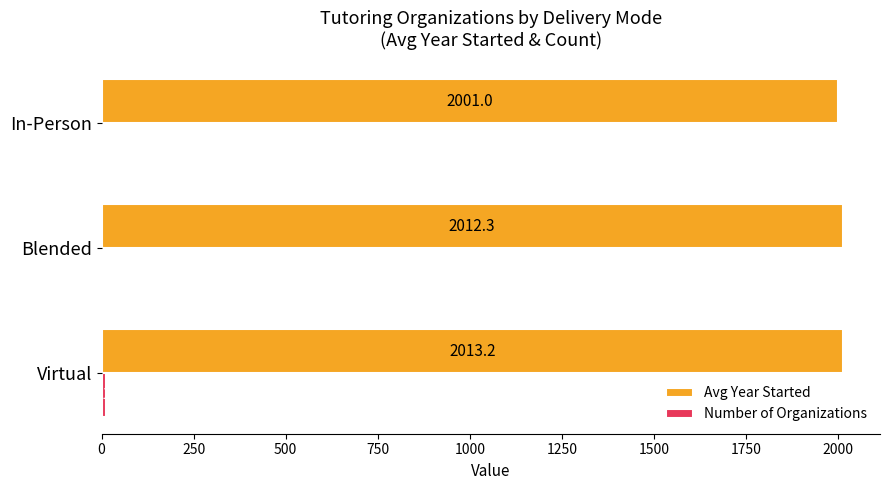

How many distinct data groups are displayed?

2